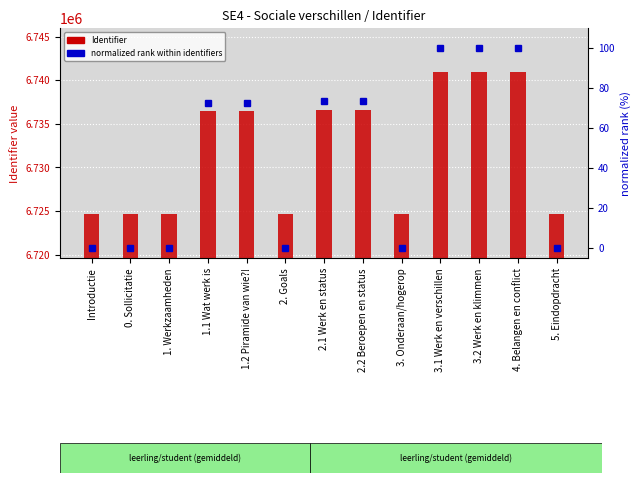

Between 4. Belangen en conflict and 2. Goals, which is larger?

4. Belangen en conflict